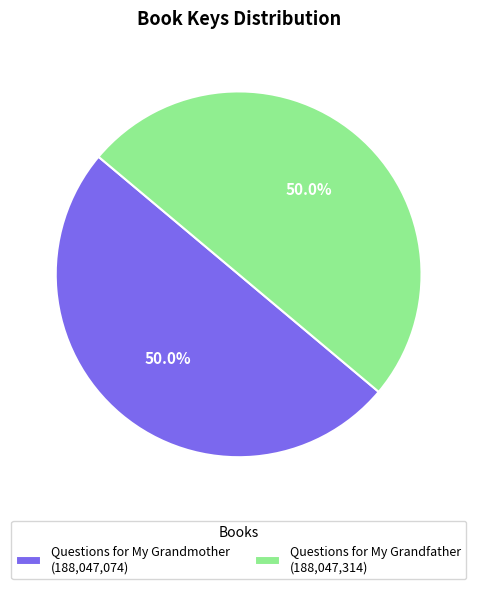

To the nearest percent, what is the average slice percentage?

50%